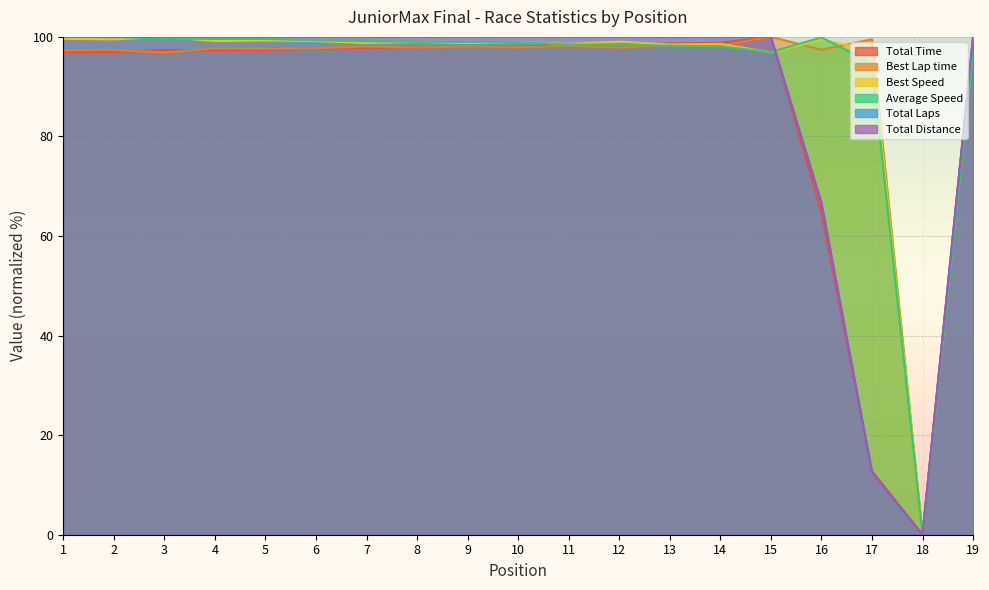

At which category does the chart reach its minimum across all series?

18